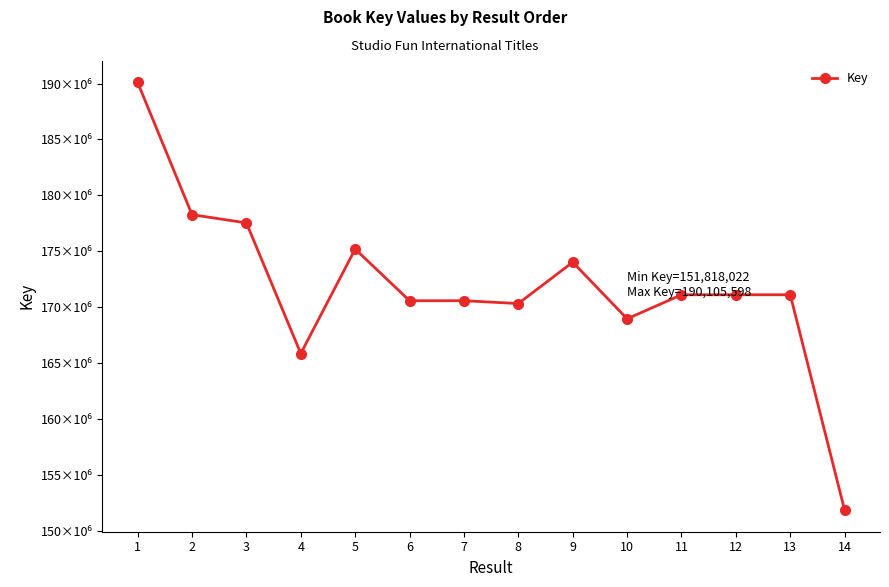

Is this an area chart (filled region under the line)?

No